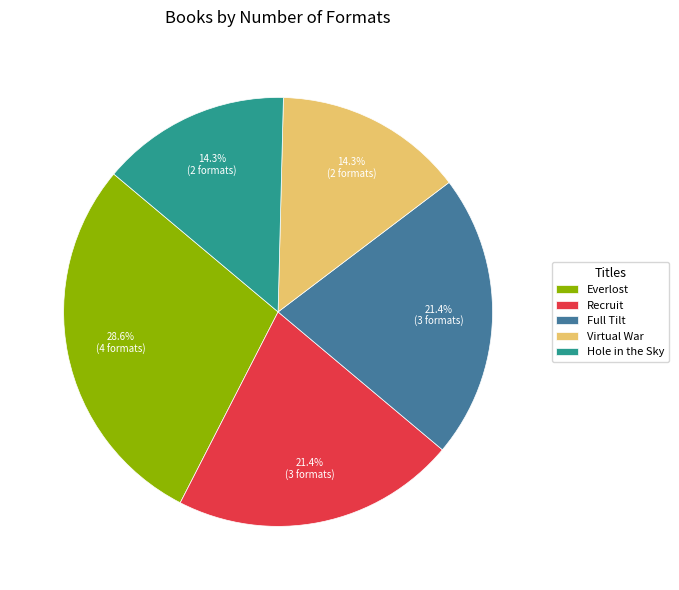

To the nearest percent, what percentage of the pie is Full Tilt?

21%